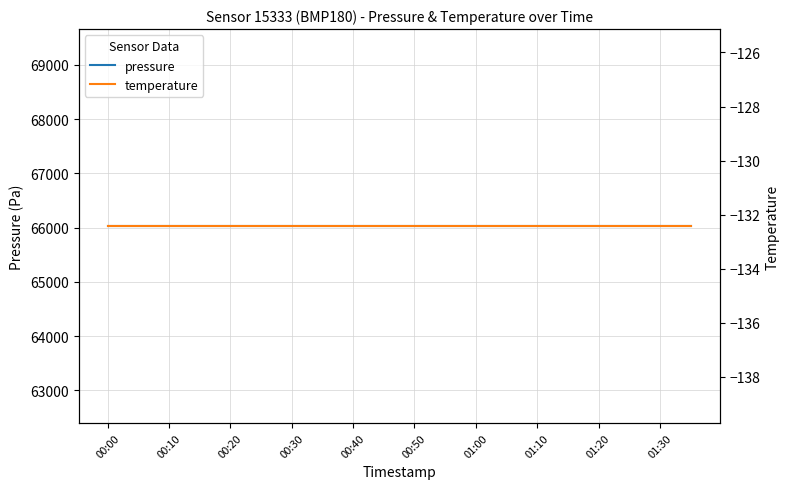

At which label is temperature closest to -132?

00:00